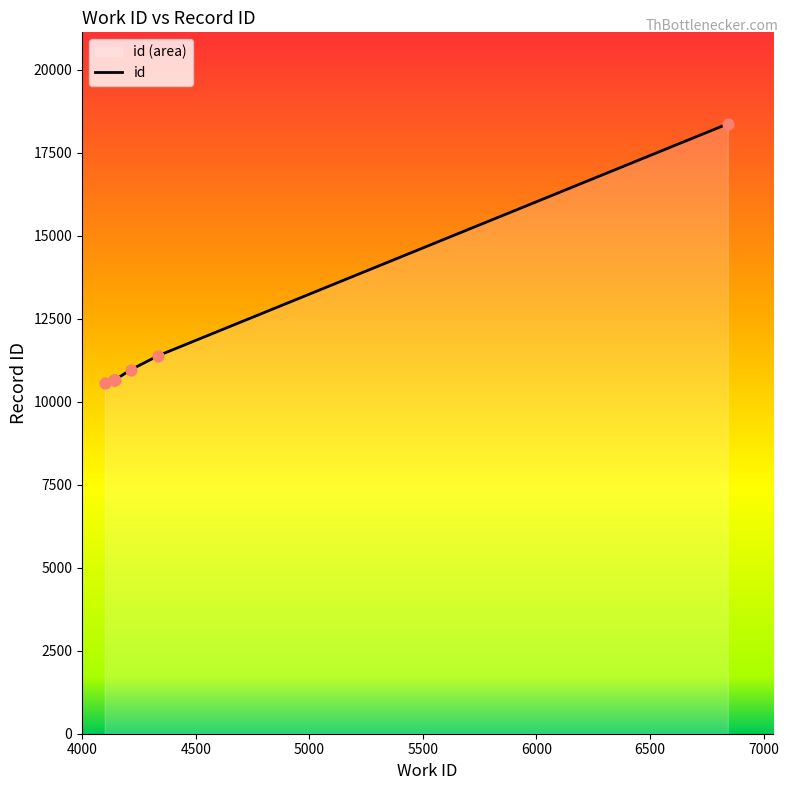

Between 4213 and 4141, which is larger?

4213